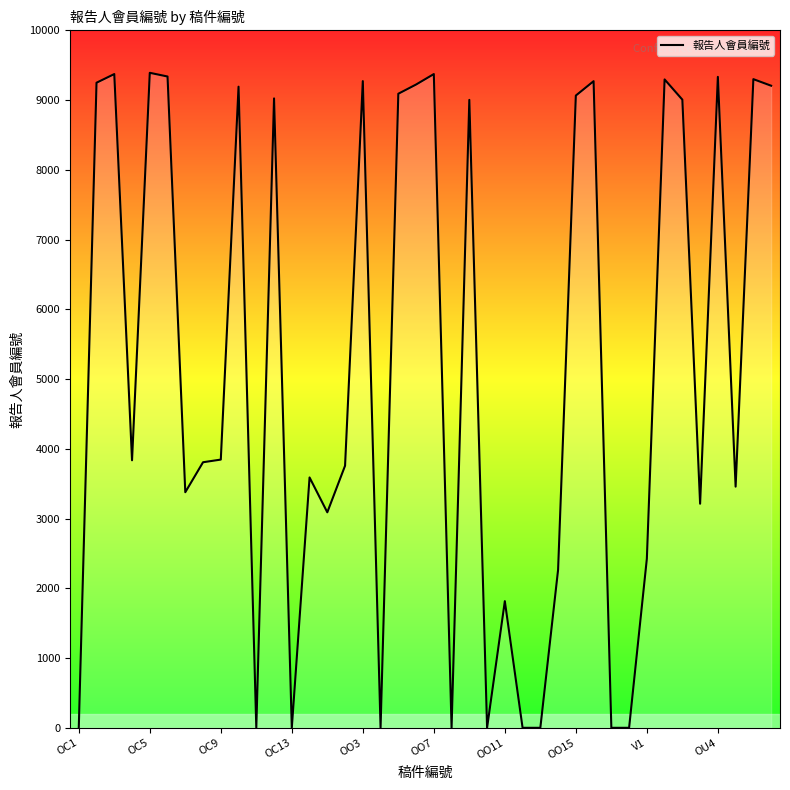

What is the greatest value displayed?

9392